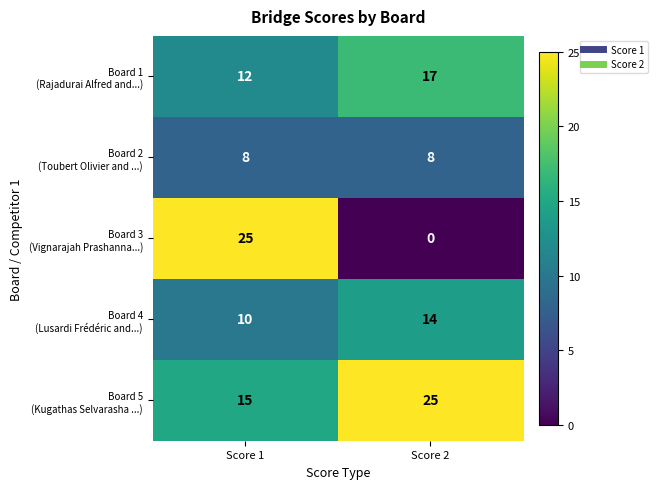

How many series are shown in this chart?

5